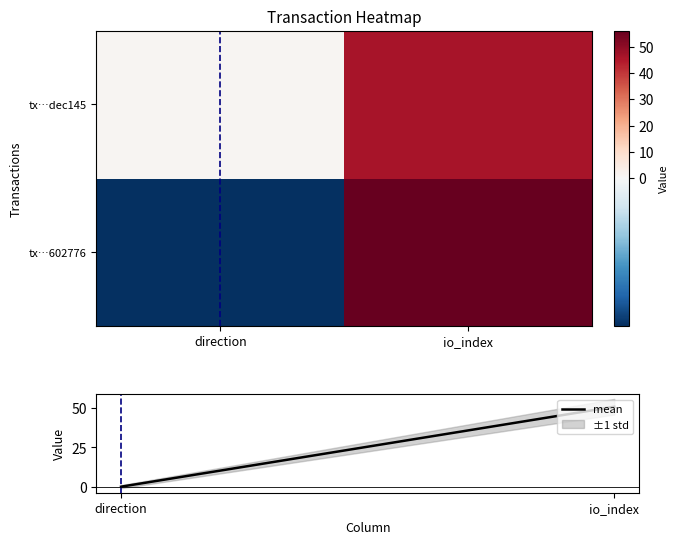

Rank the series by their maximum value, from highest to lowest.

tx…602776, mean, tx…dec145